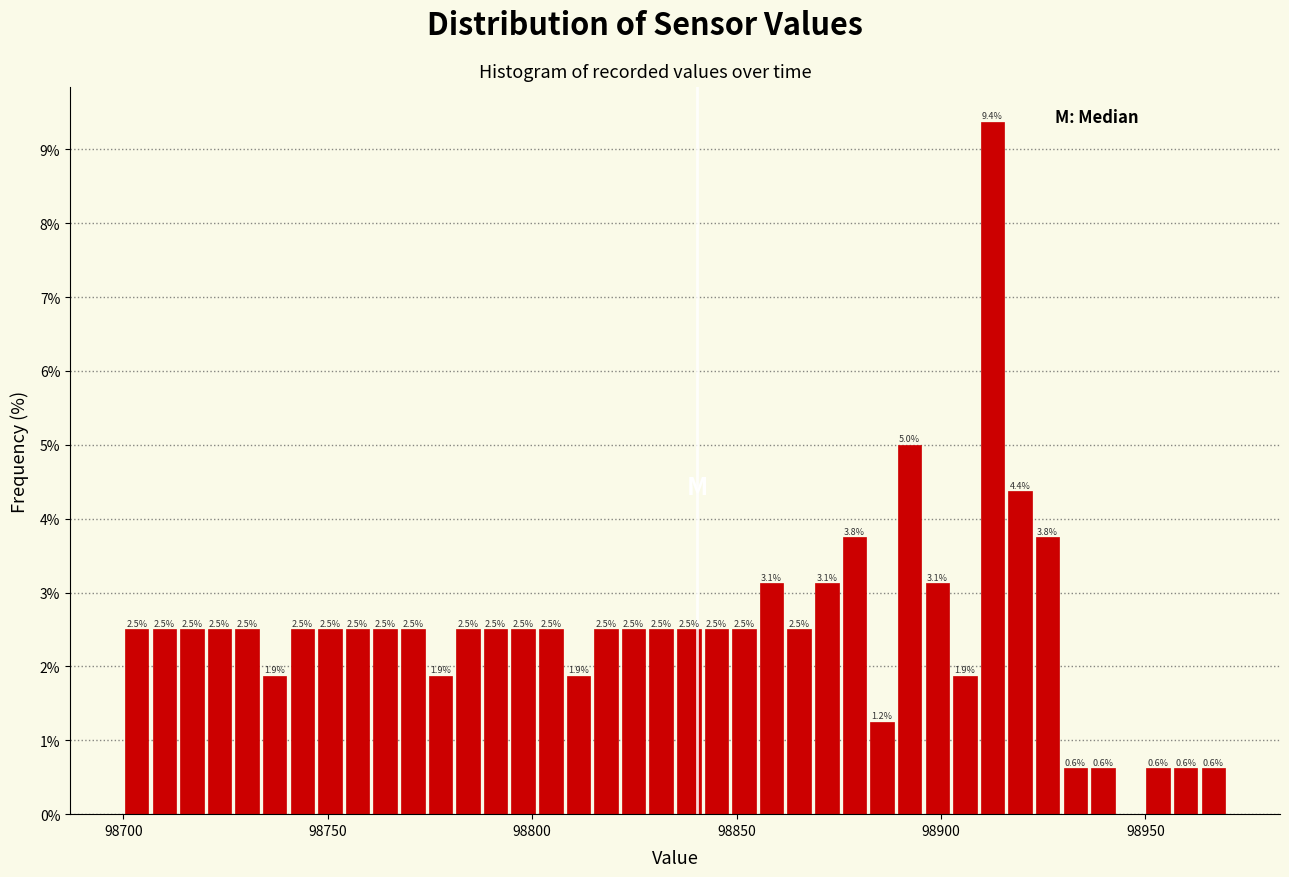

Read against the x-axis, roughly where is the centre of the tallest bar?

98915